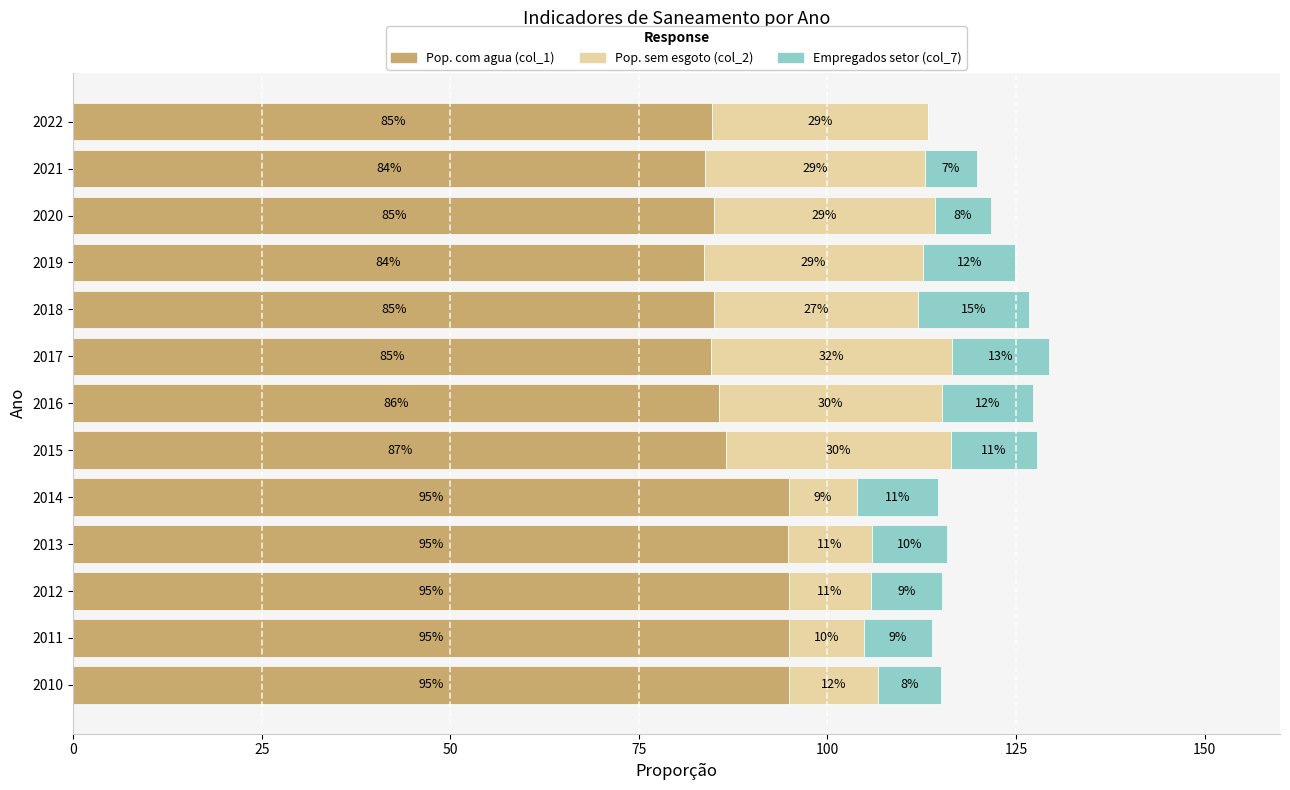

Reading left to right, extract all data points from this chart.

Pop. com agua (col_1): 0.9	0.9	0.9	0.9	0.9	0.9	0.9	0.8	0.8	0.8	0.8	0.8	0.8
Pop. sem esgoto (col_2): 0.1	0.1	0.1	0.1	0.1	0.3	0.3	0.3	0.3	0.3	0.3	0.3	0.3
Empregados setor (col_7): 0.1	0.1	0.1	0.1	0.1	0.1	0.1	0.1	0.1	0.1	0.1	0.1	0.0